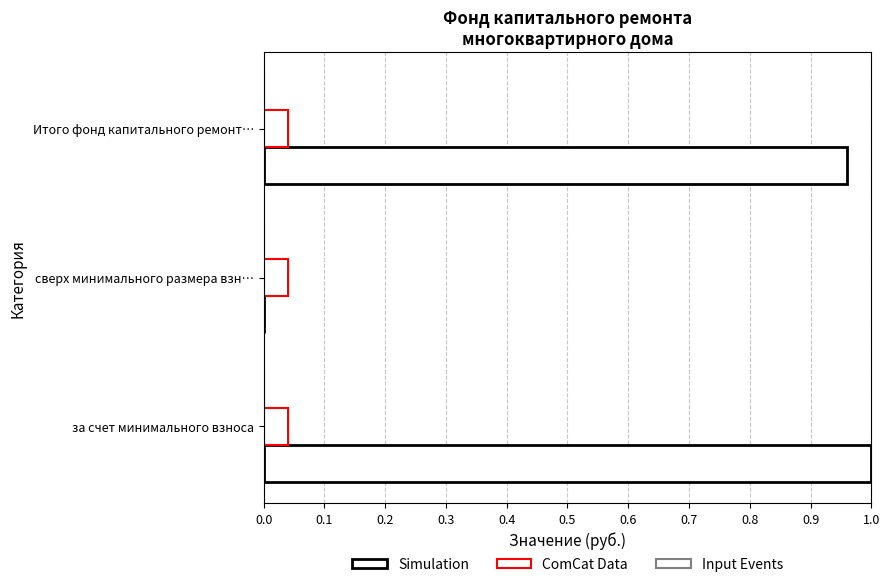

How many data points does each series have?

3